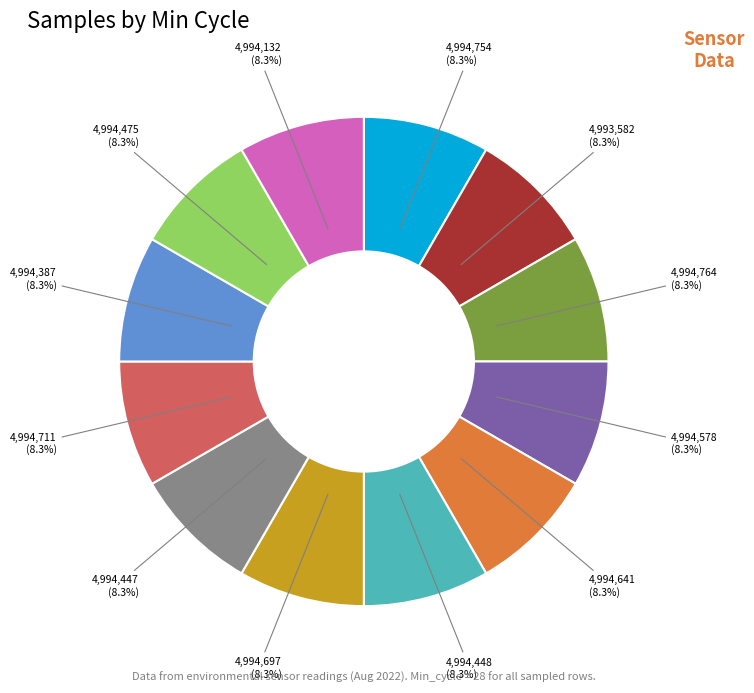

How many segments does this pie chart have?

12